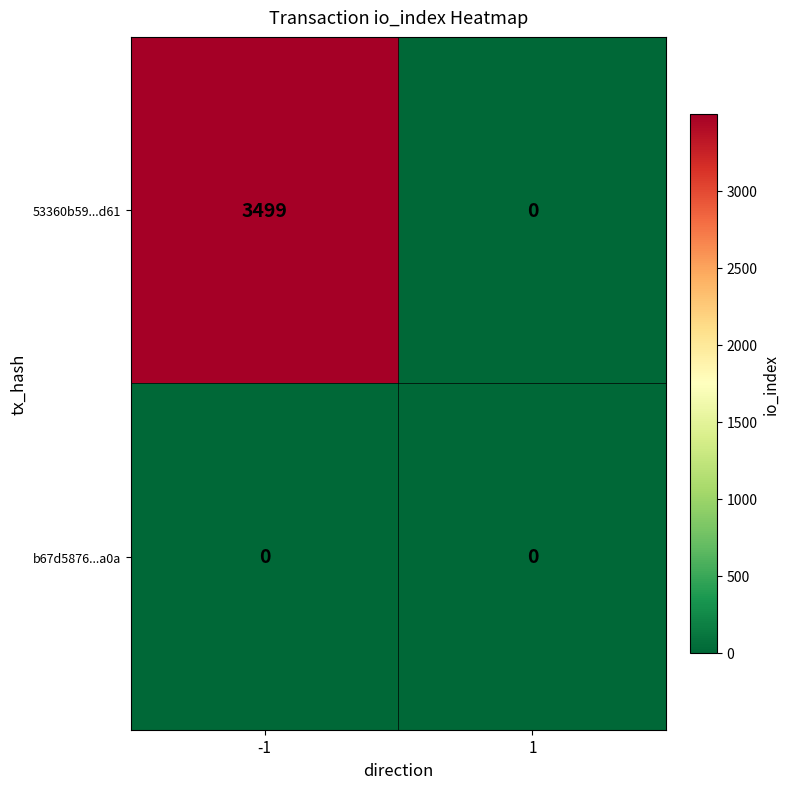

Which series has the widest spread of values?

53360b59...d61